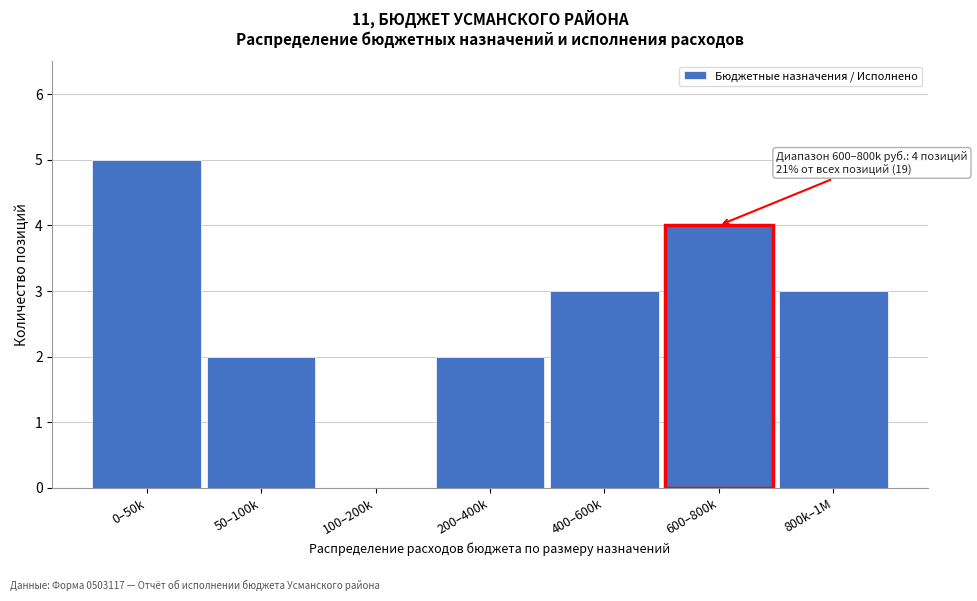

Reading right to left, transcribe all the data shown in this chart.

800k–1M=3	600–800k=4	400–600k=3	200–400k=2	100–200k=0	50–100k=2	0–50k=5